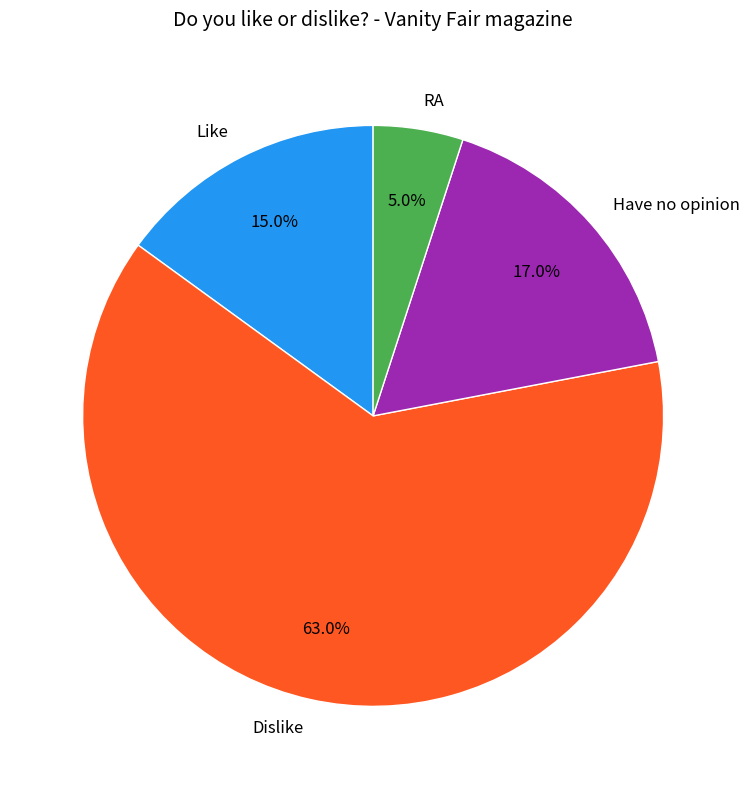

Approximately how many times larger is the value at RA compared to Have no opinion?

0.3